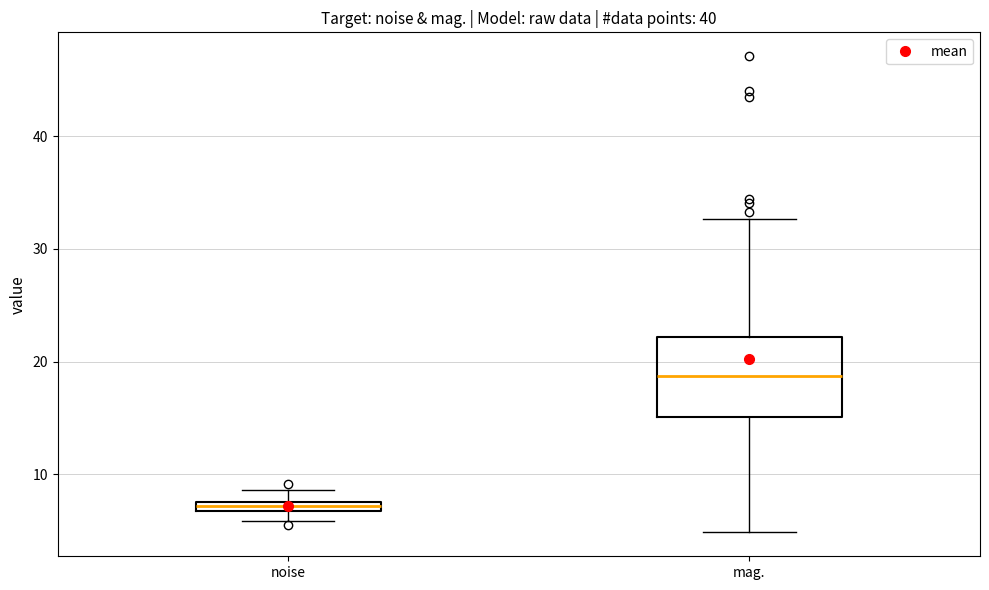

Which box's median line is the highest?

mag.